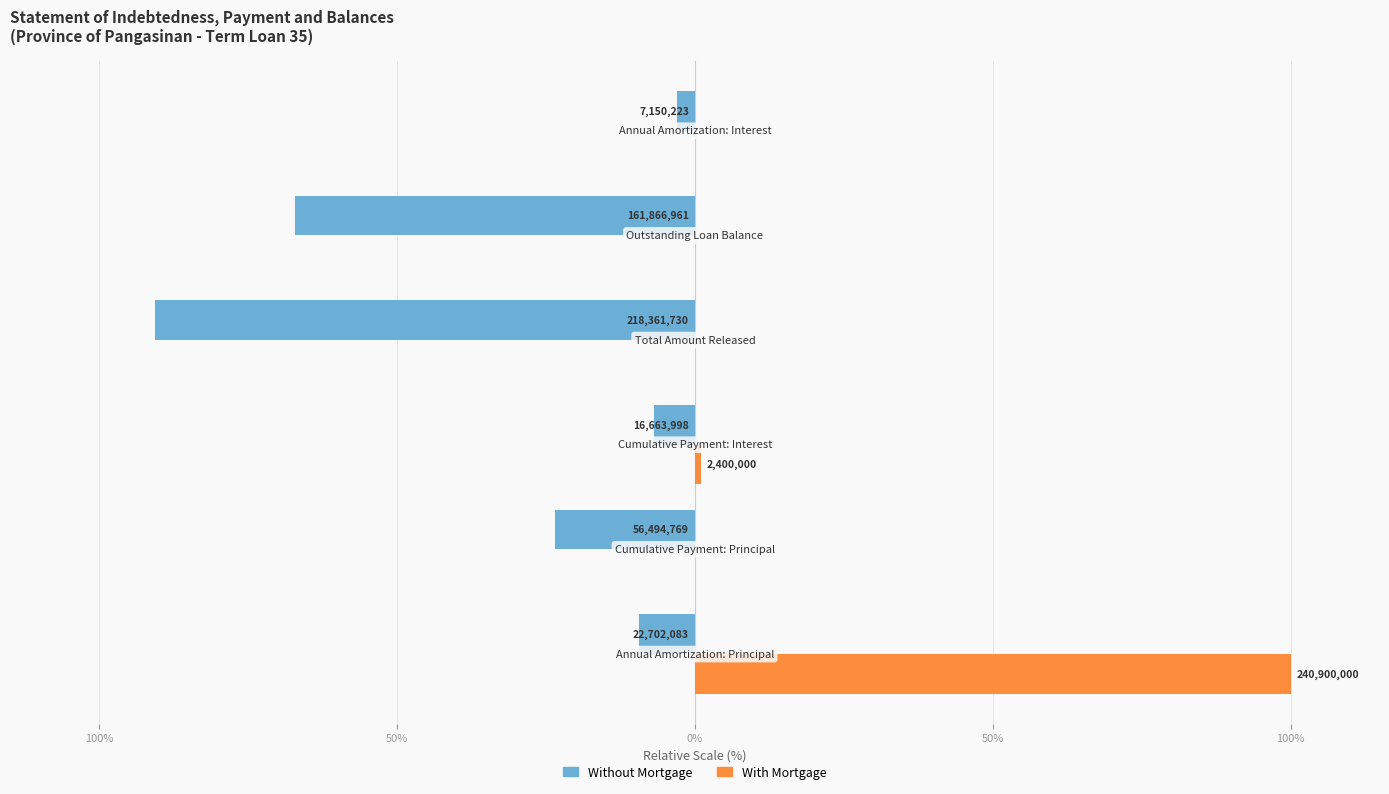

What is the difference between the maximum and minimum values in the Without Mortgage series?

87.7